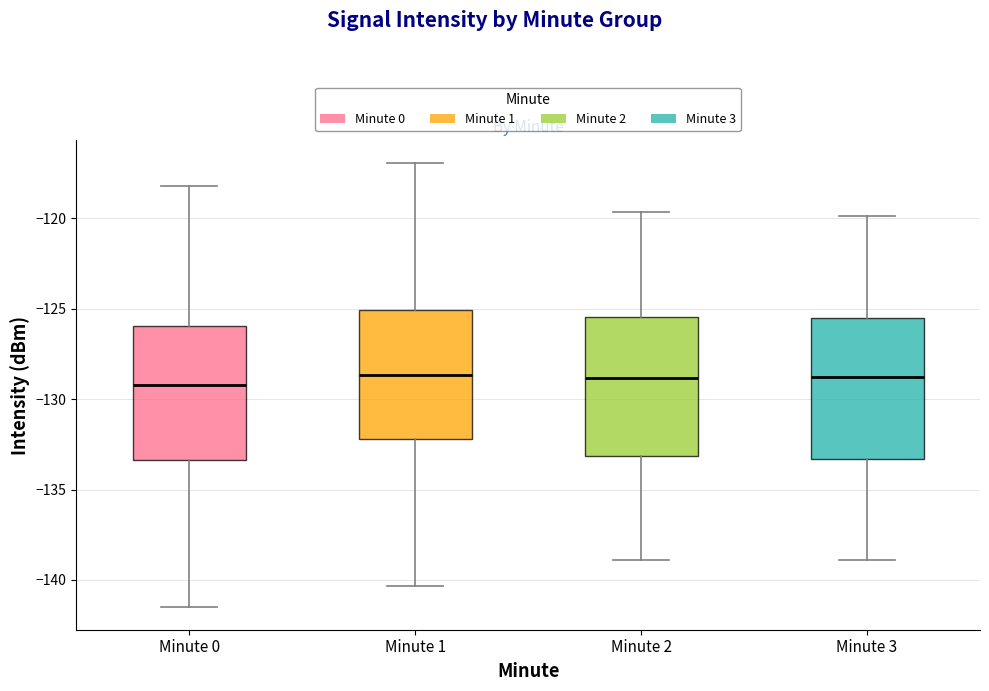

Where does the lower whisker of the box for Minute 1 end on the y-axis? The values are not printed on the chart, so give them approximately, as read against the axis.

-140.5